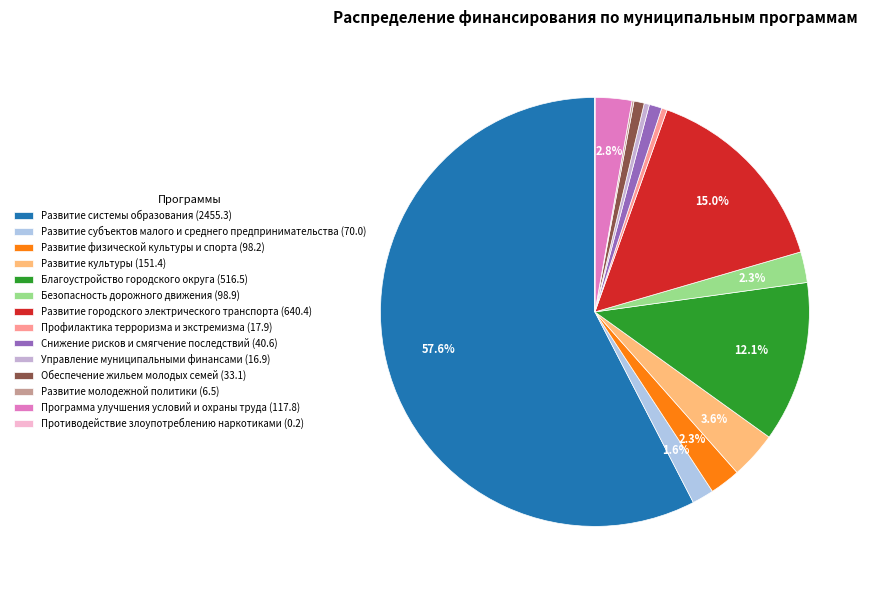

Which category accounts for the majority?

Развитие системы образования